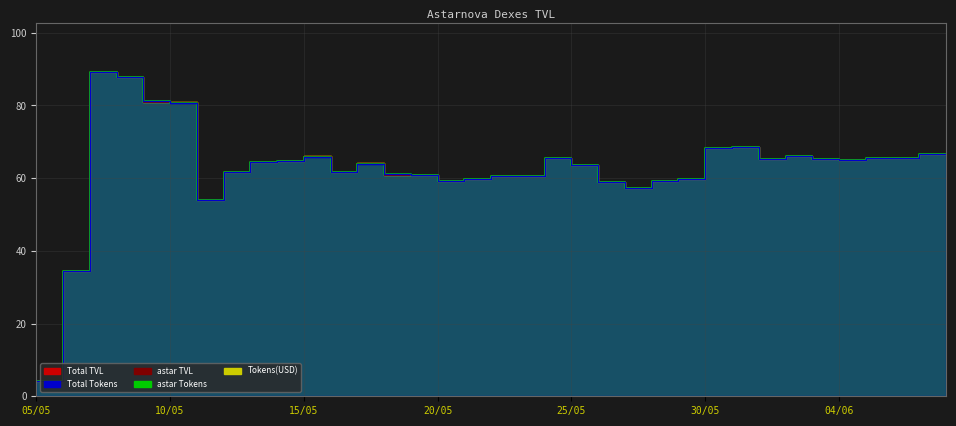

What is the spread (max minus min) of values at 13/05?

0.1